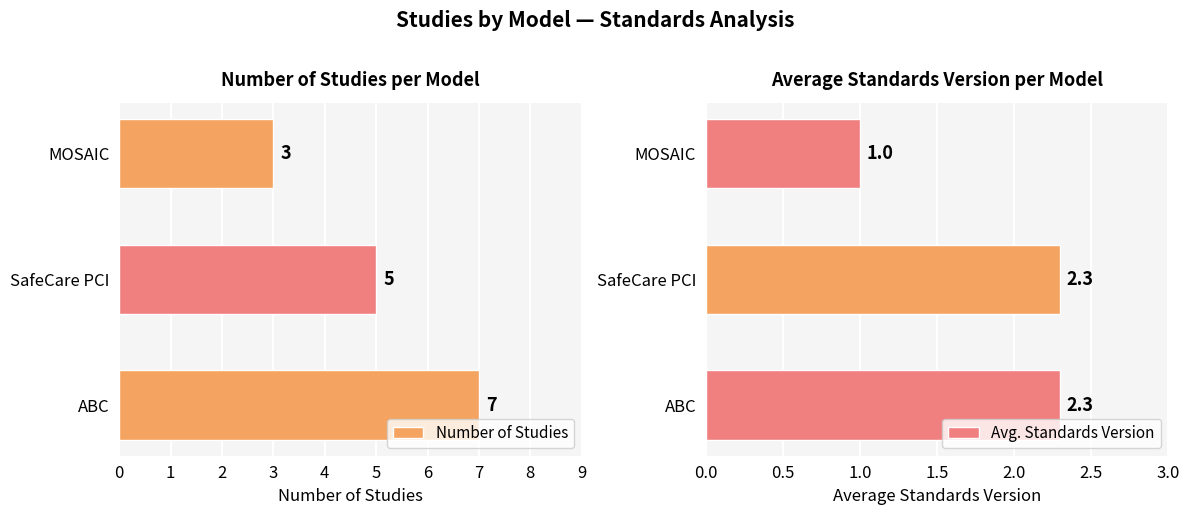

Read the Avg. Standards Version value at SafeCare PCI.

2.3